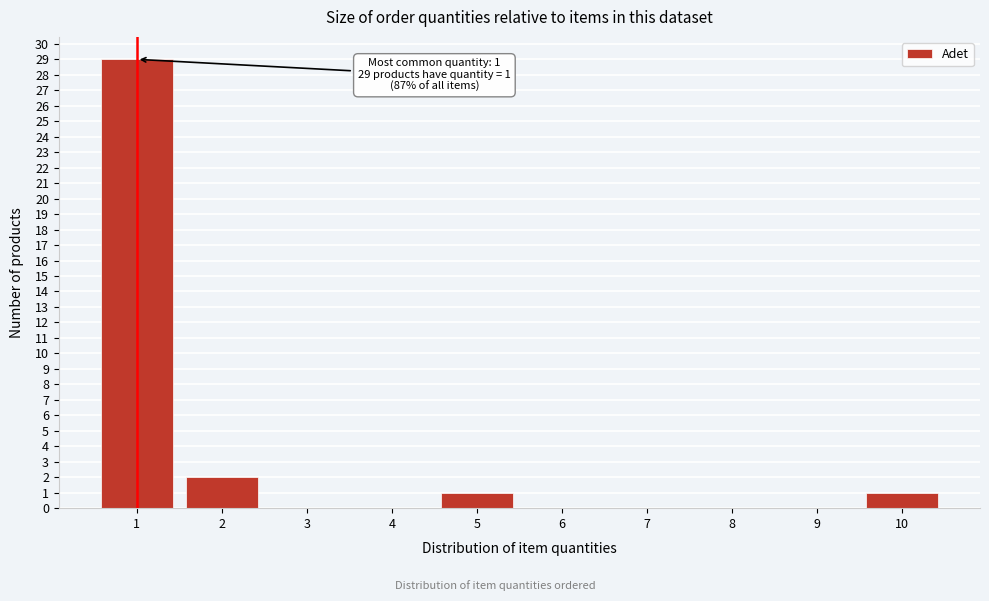

What is the sum of all values?

33